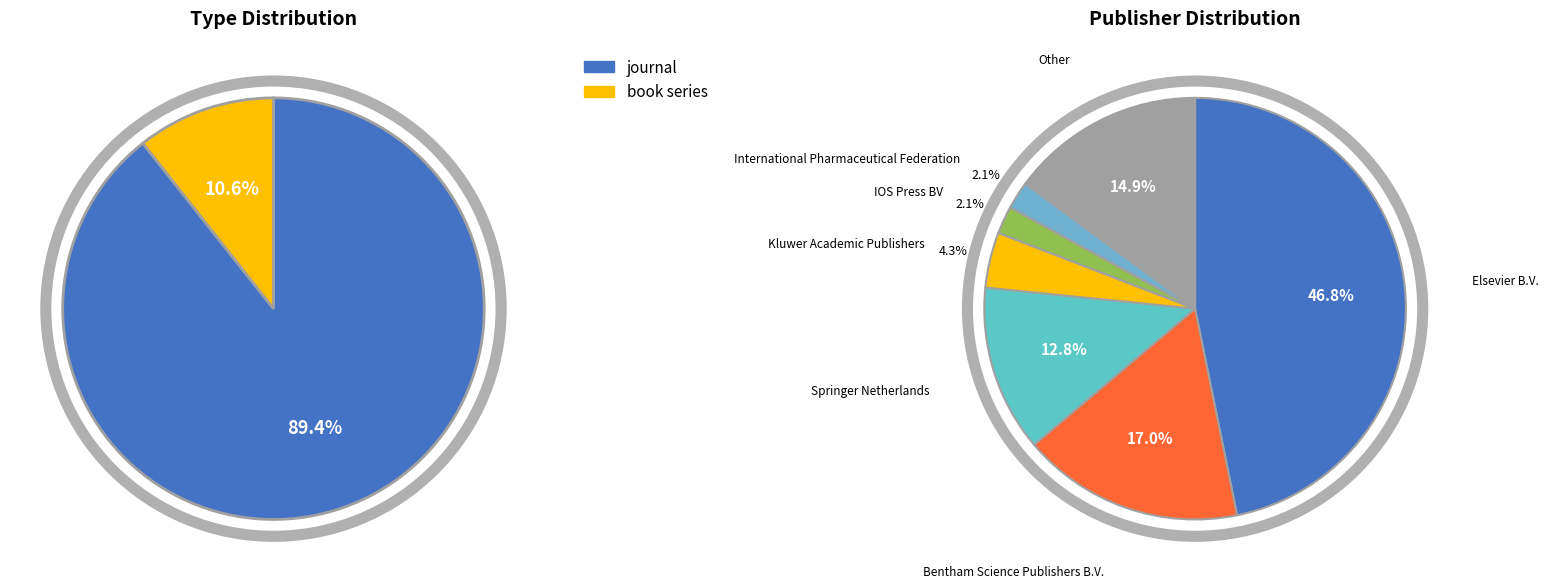

What is the smallest slice in the pie chart?

book series